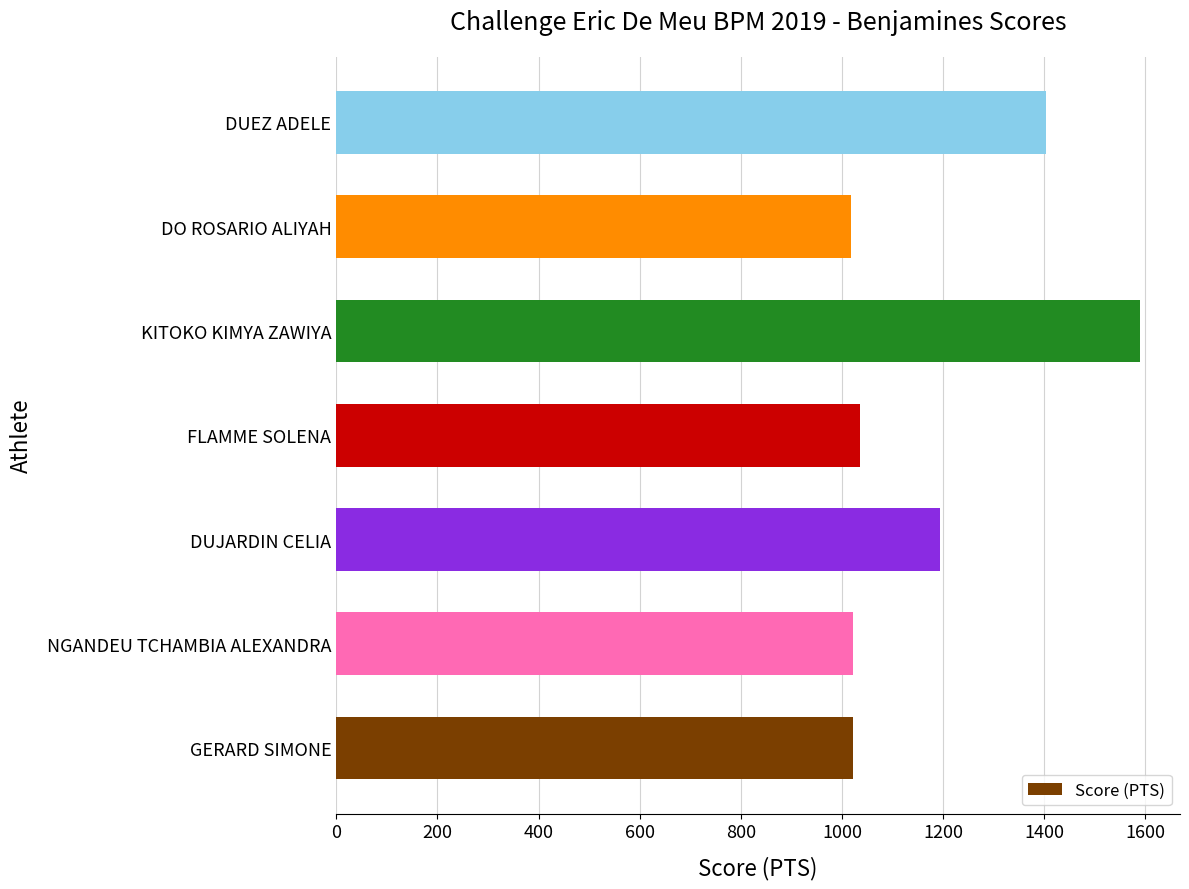

What is the difference between the maximum and minimum values?

571